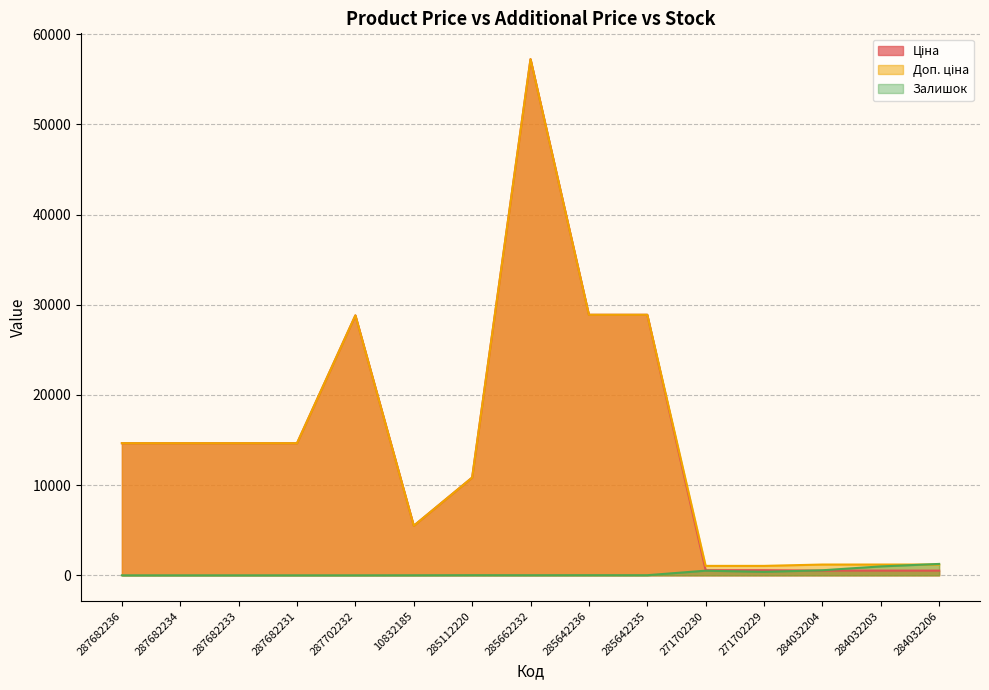

What is the total value across all series at 287682233?

29300.2